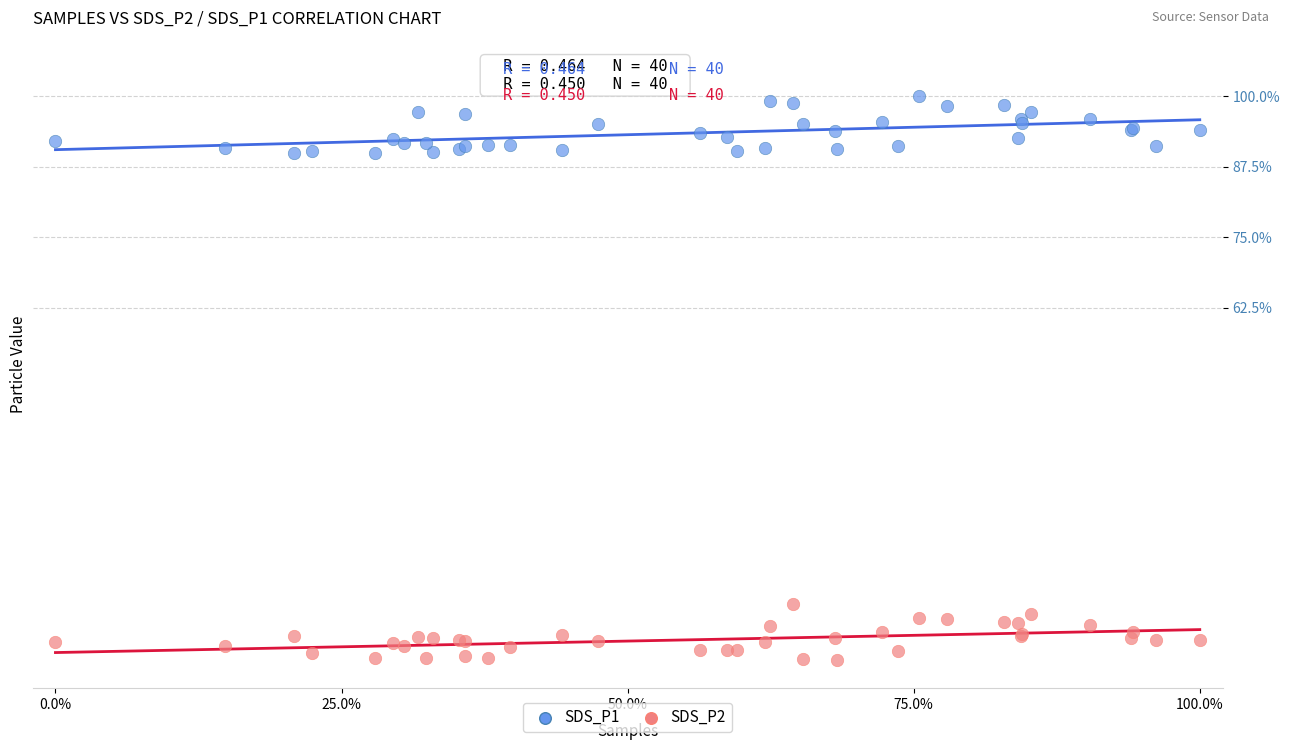

Which series contains the highest Y value?

SDS_P1